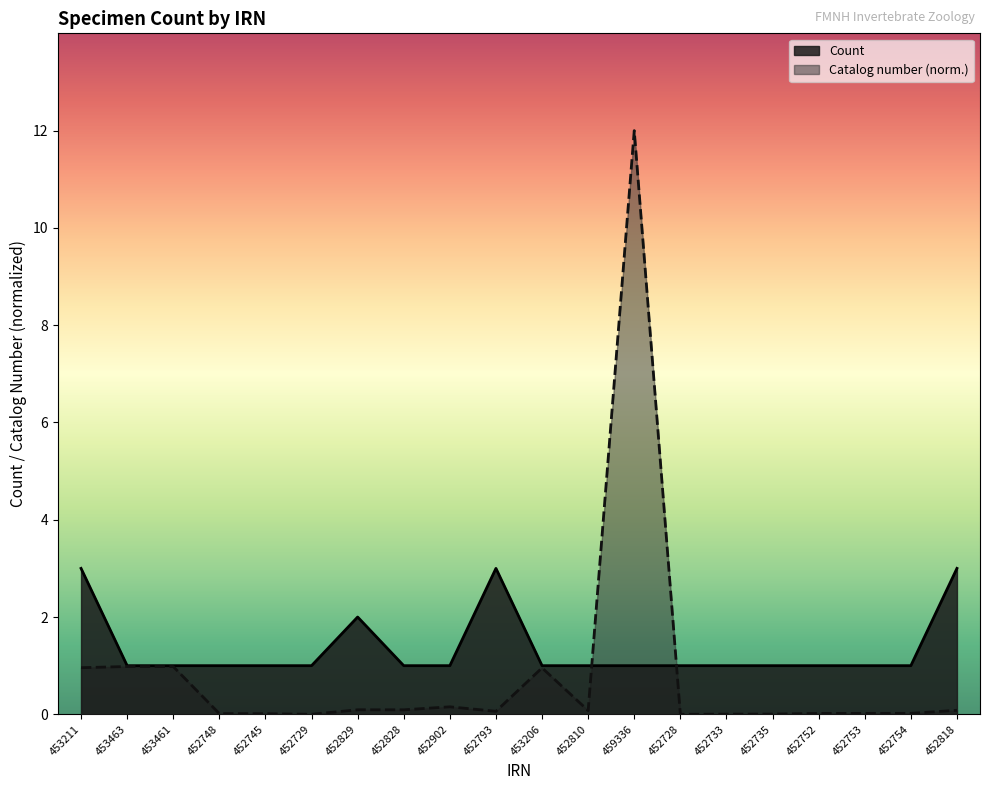

Is the value of Catalog number (normalized) at 452748 greater than the value of Count at 452729?

No